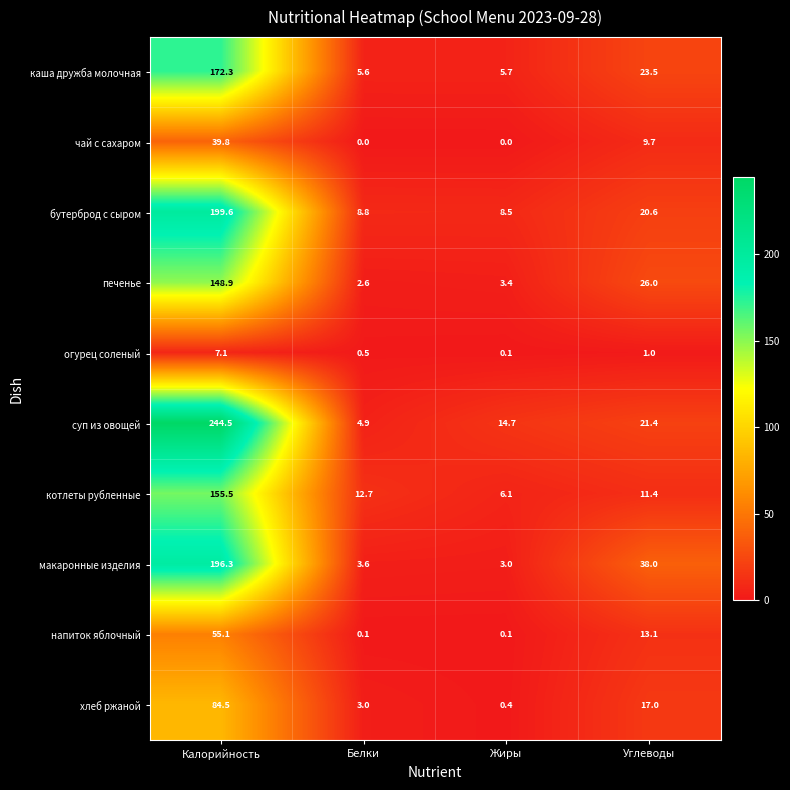

What is the maximum value shown in the chart?

244.5